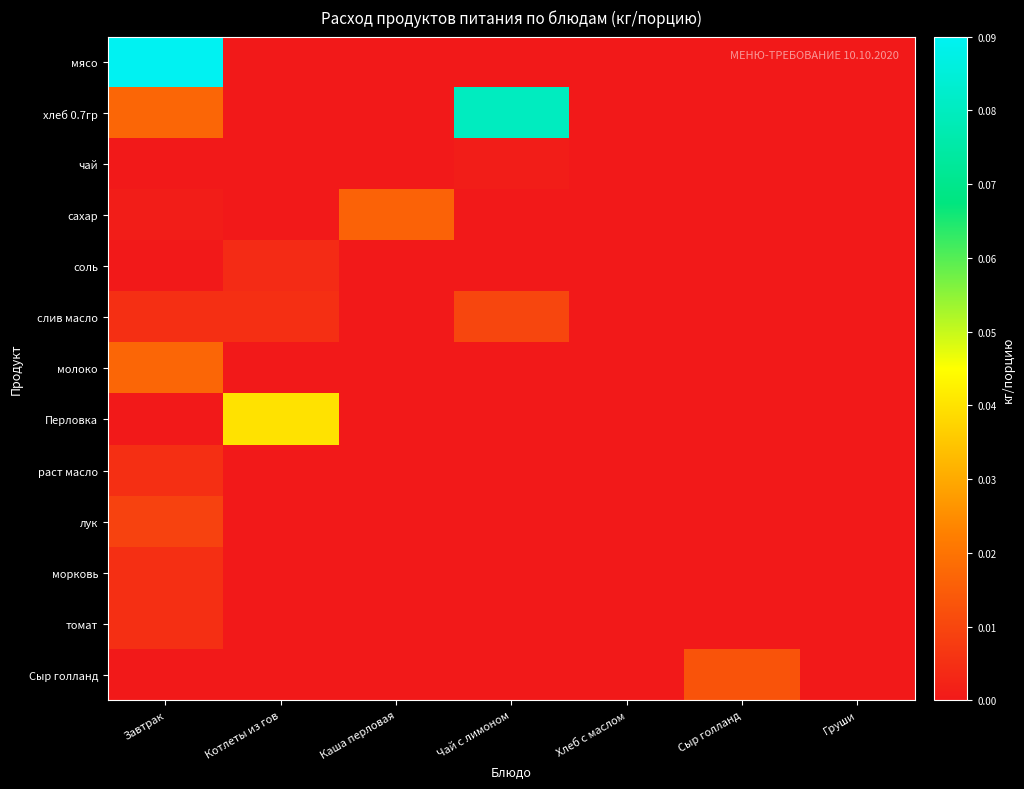

At which category does the chart reach its peak across all series?

Завтрак